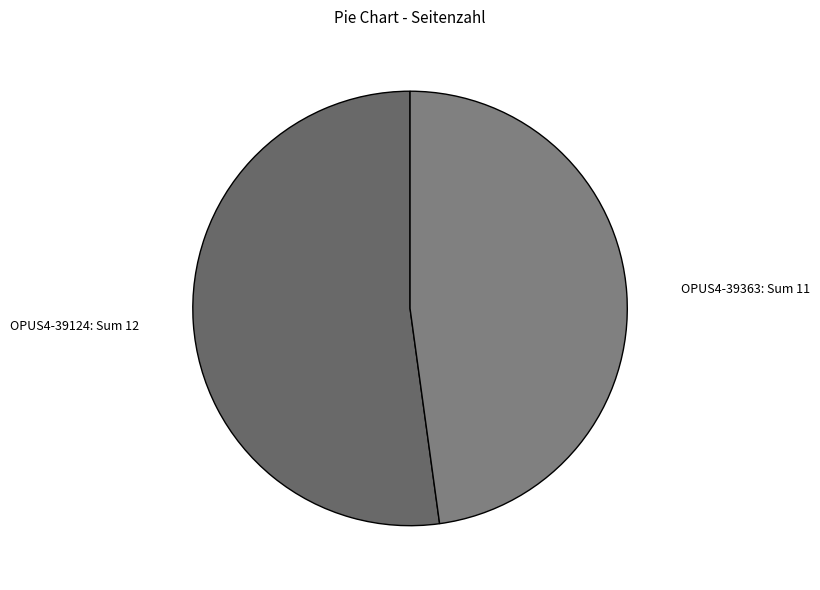

Do OPUS4-39124 and OPUS4-39363 together represent more than half of the pie?

Yes